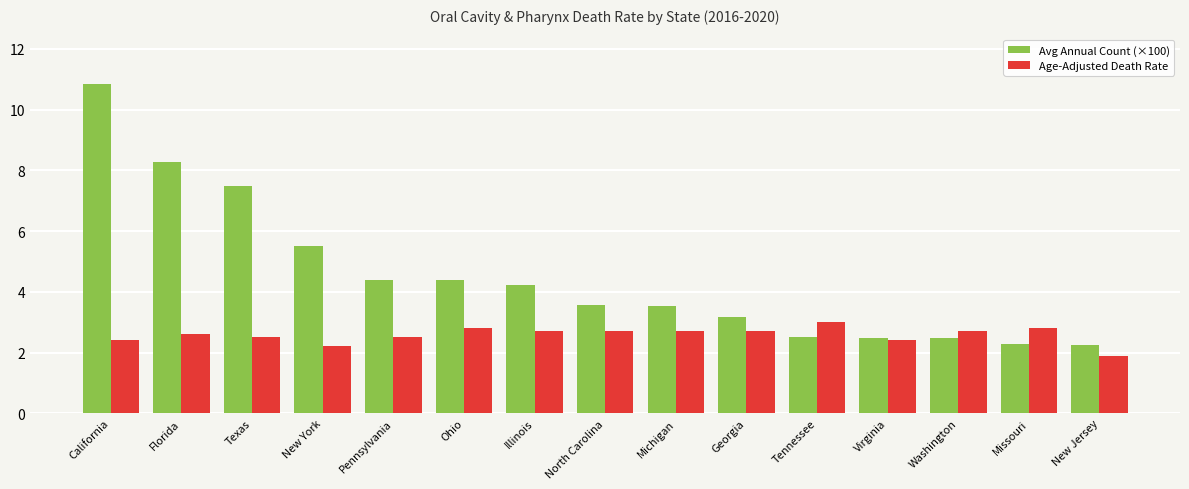

How many data points in Avg Annual Count (×100) are less than 3?

5